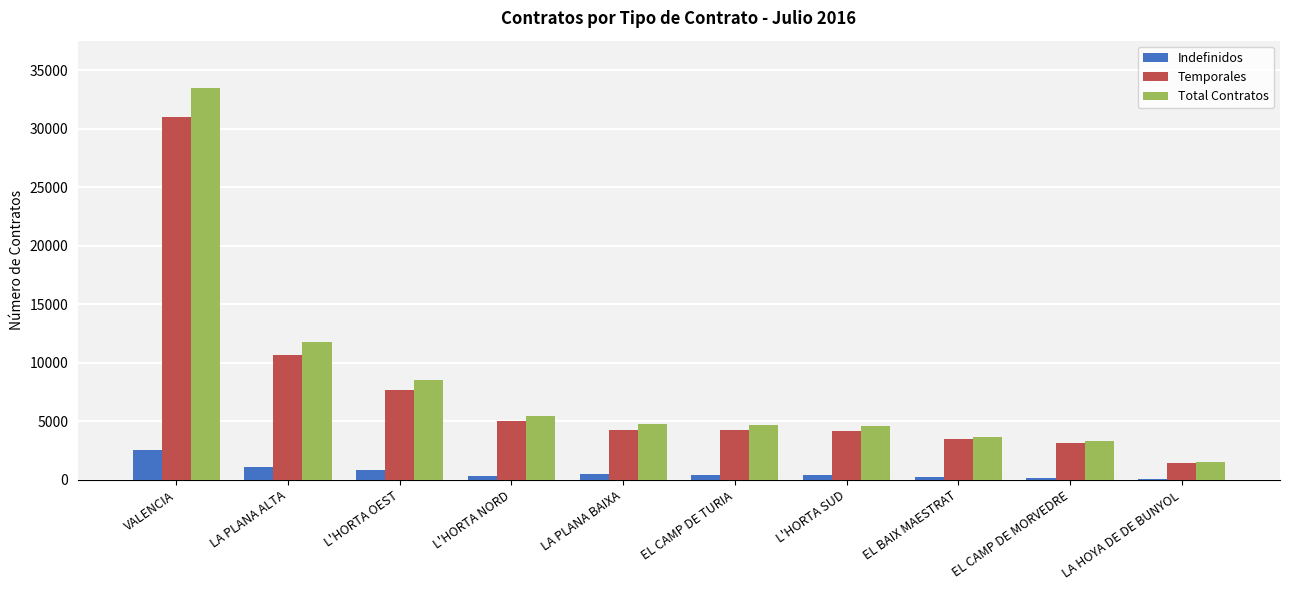

Where is Total Contratos nearest to the value 17492?

LA PLANA ALTA